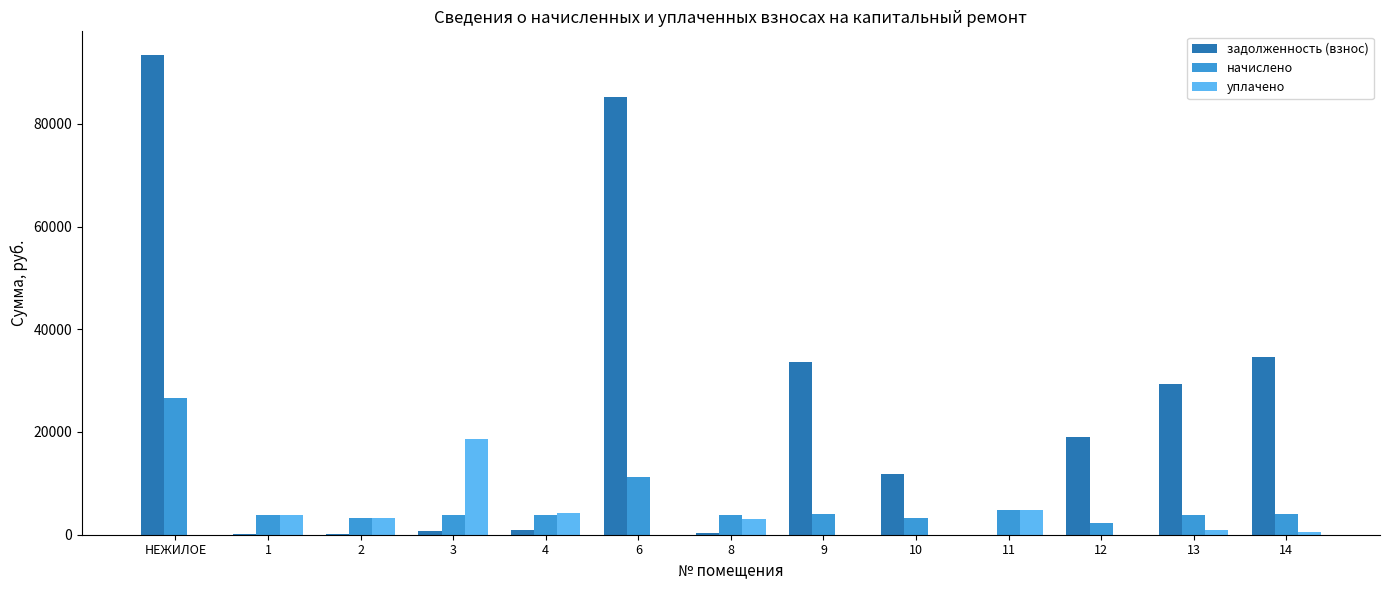

How many data points in задолженность (взнос) are above 11821?

7